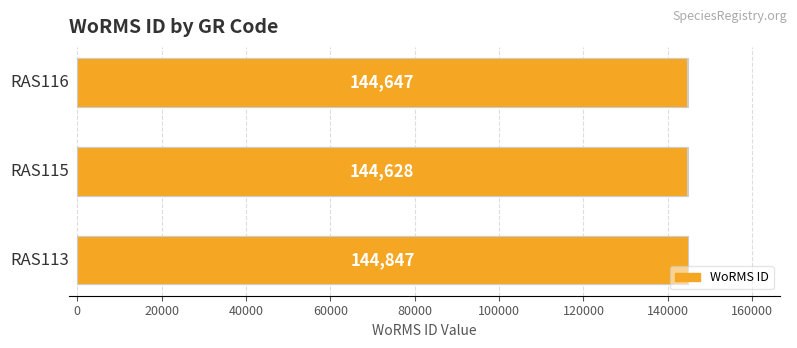

Reading right to left, extract all data points from this chart.

144647	144628	144847